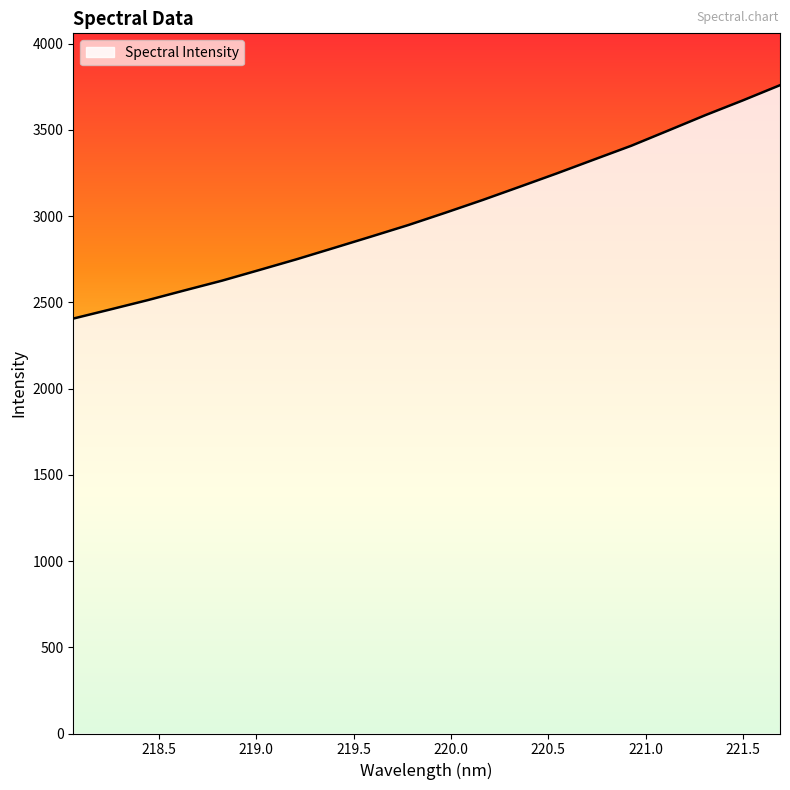

What is the difference between the maximum and minimum values?

1353.2